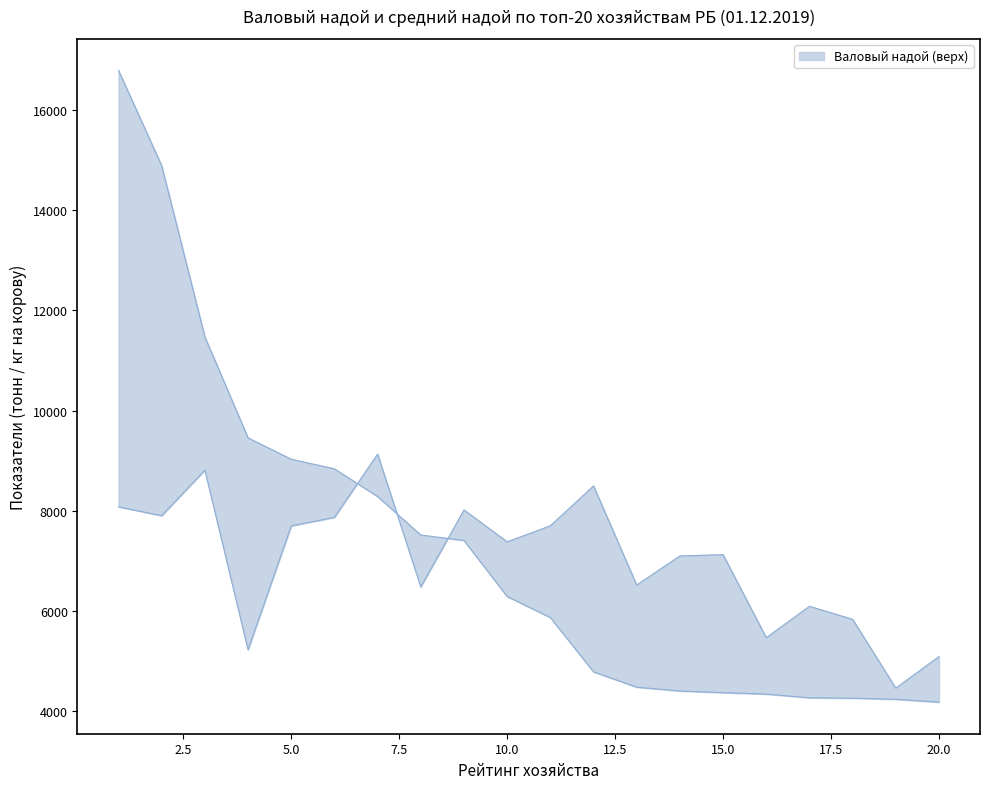

The Валовый надой (верх) series shows 12929.8 at 4. True or false?

False